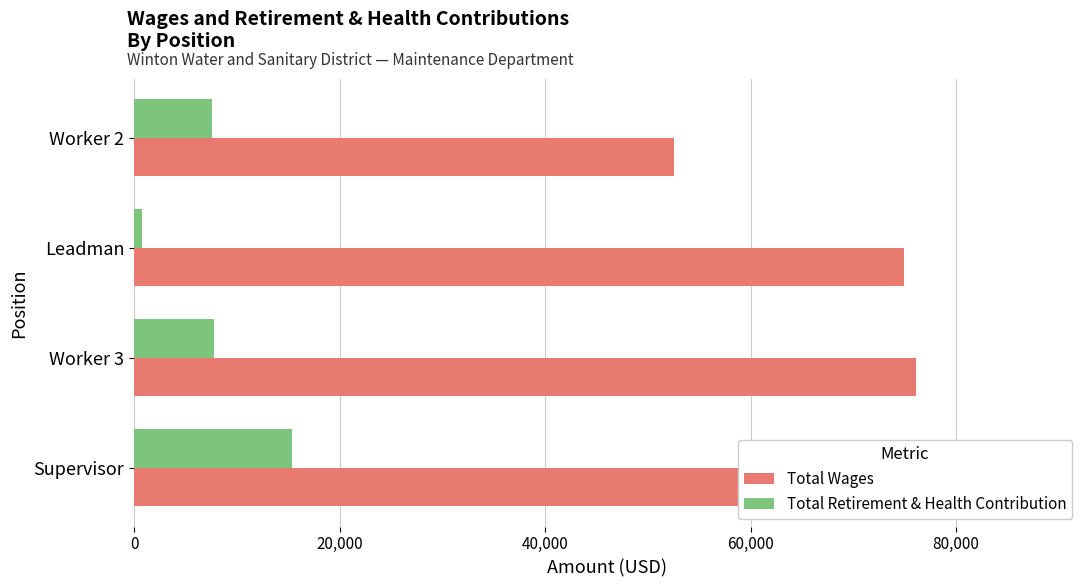

What is the greatest value displayed?

87684